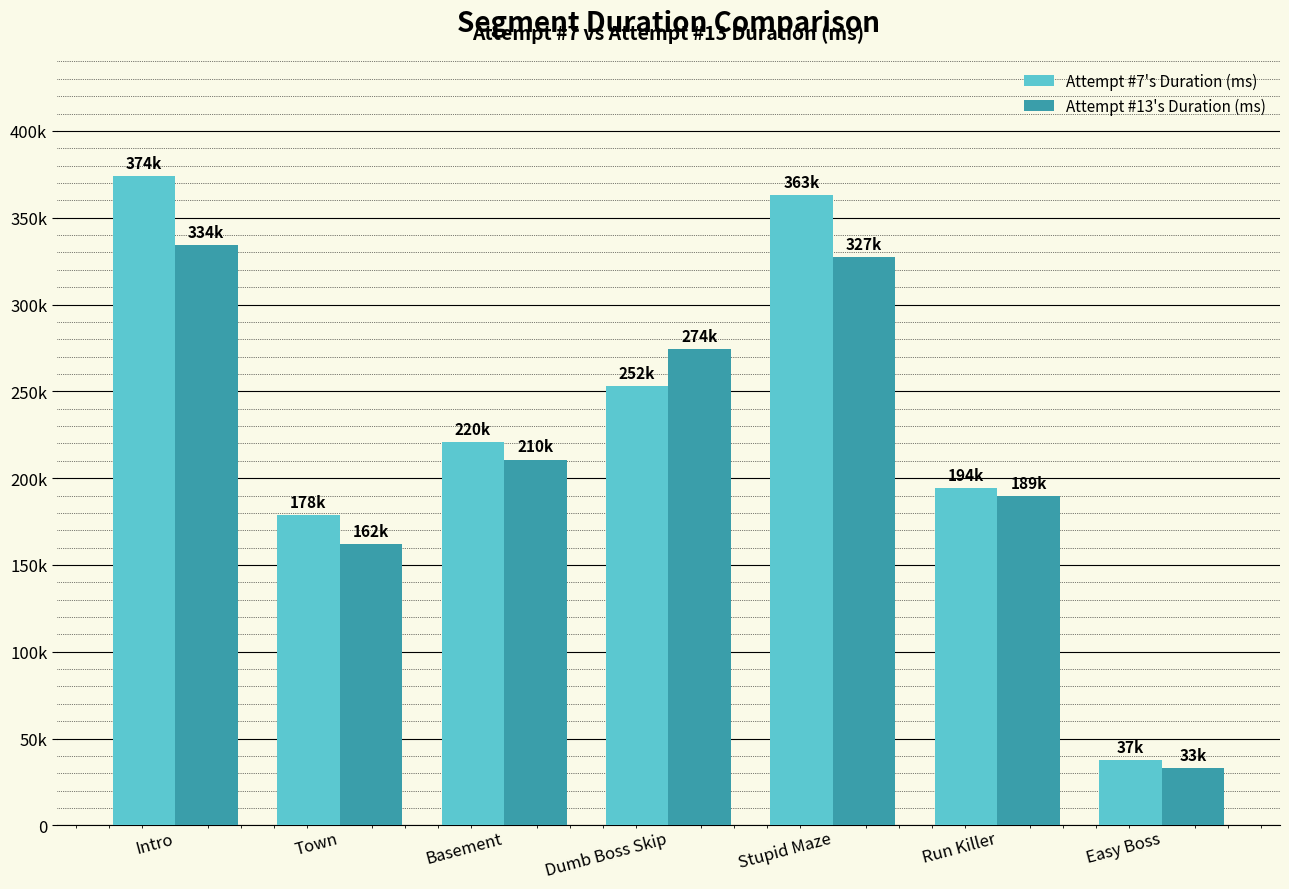

Are the bars horizontal?

No